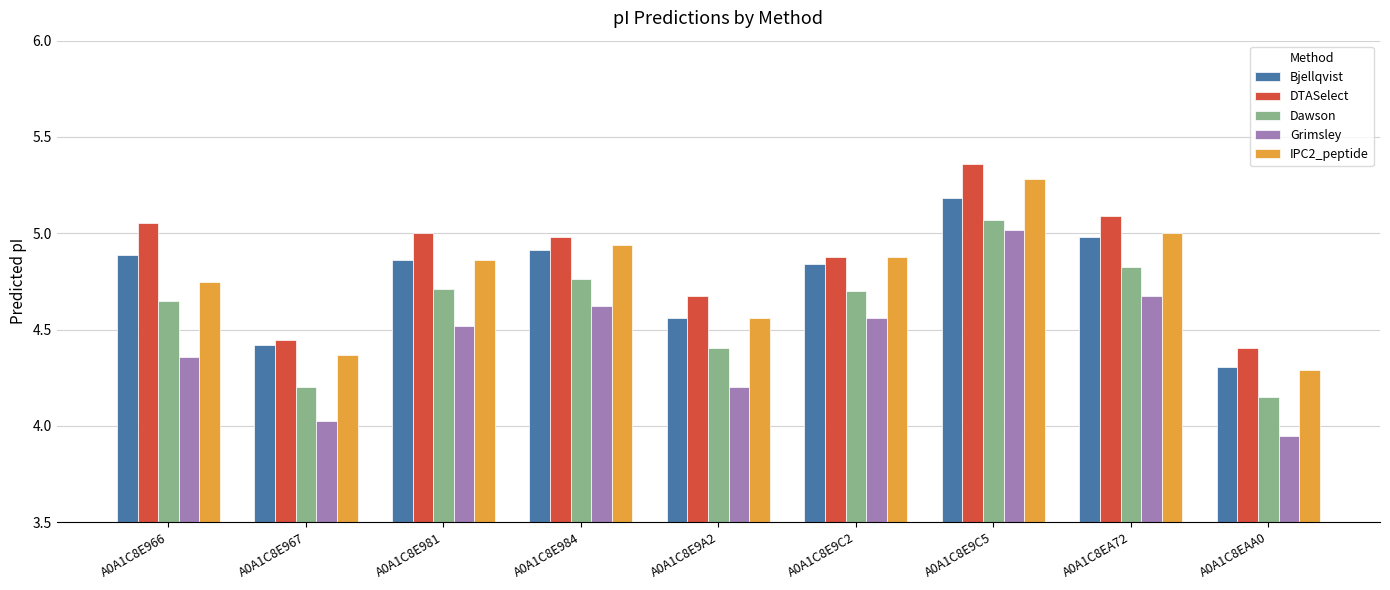

At which category is the sum across all series the highest?

A0A1C8E9C5